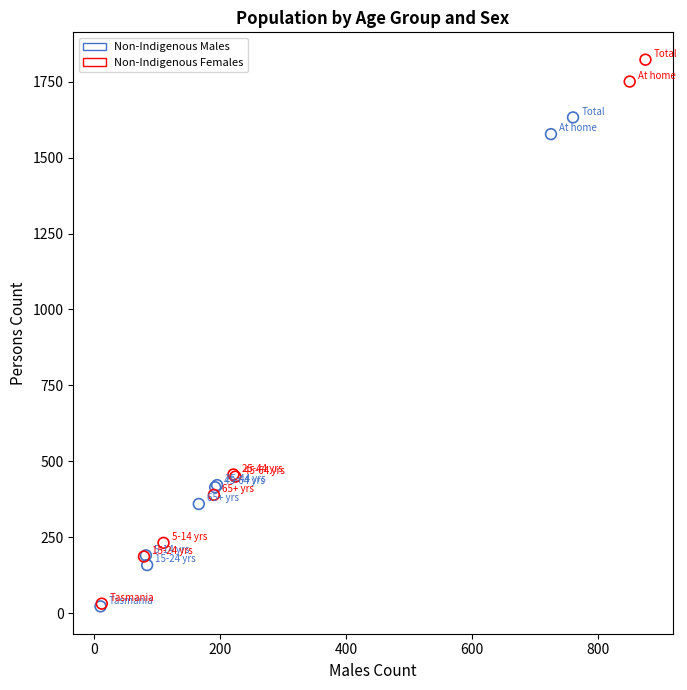

Which series contains the highest Y value?

Non-Indigenous Females